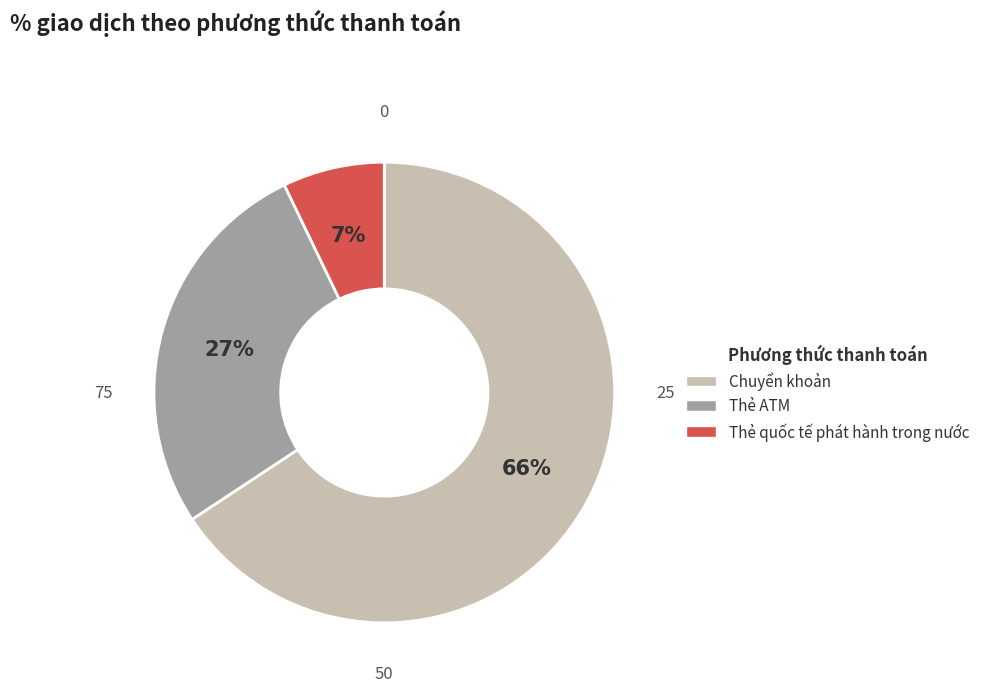

Count the number of slices in the pie.

3